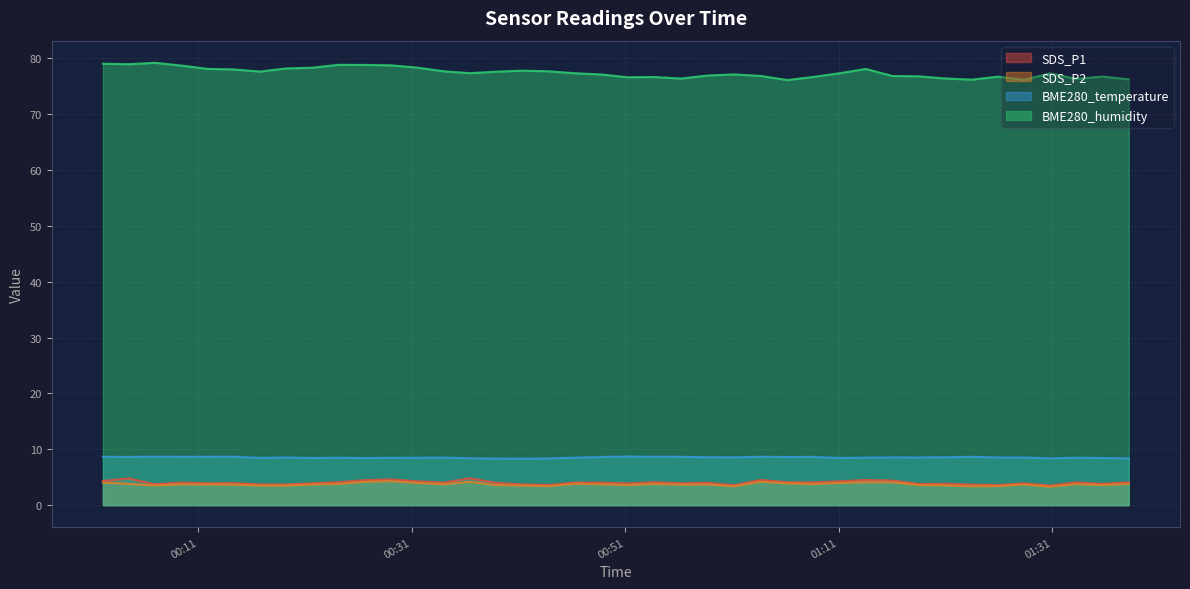

Which series has the widest spread of values?

BME280_humidity